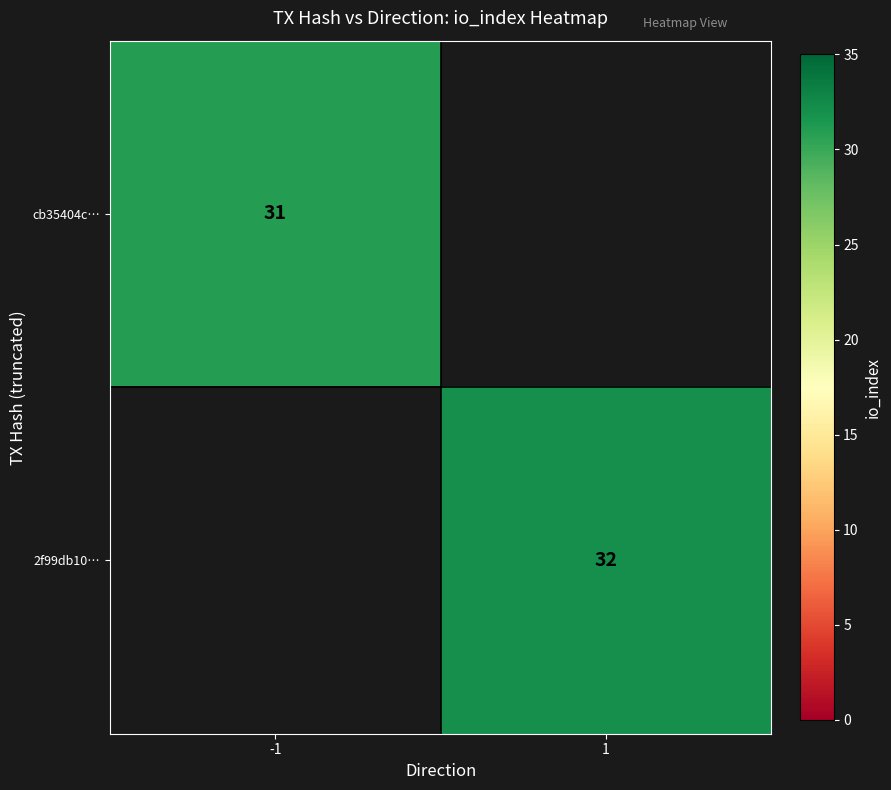

The 2f99db10… series shows 32 at 1. True or false?

True